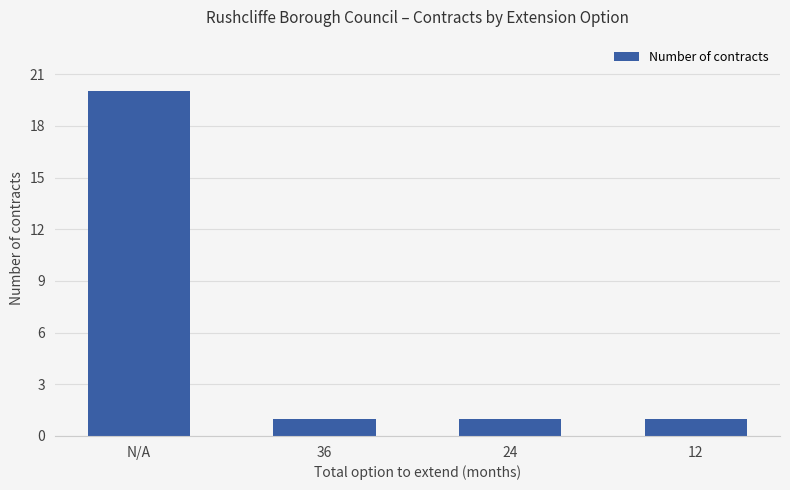

Reading left to right, list all the values displayed in this chart.

N/A=20	36=1	24=1	12=1